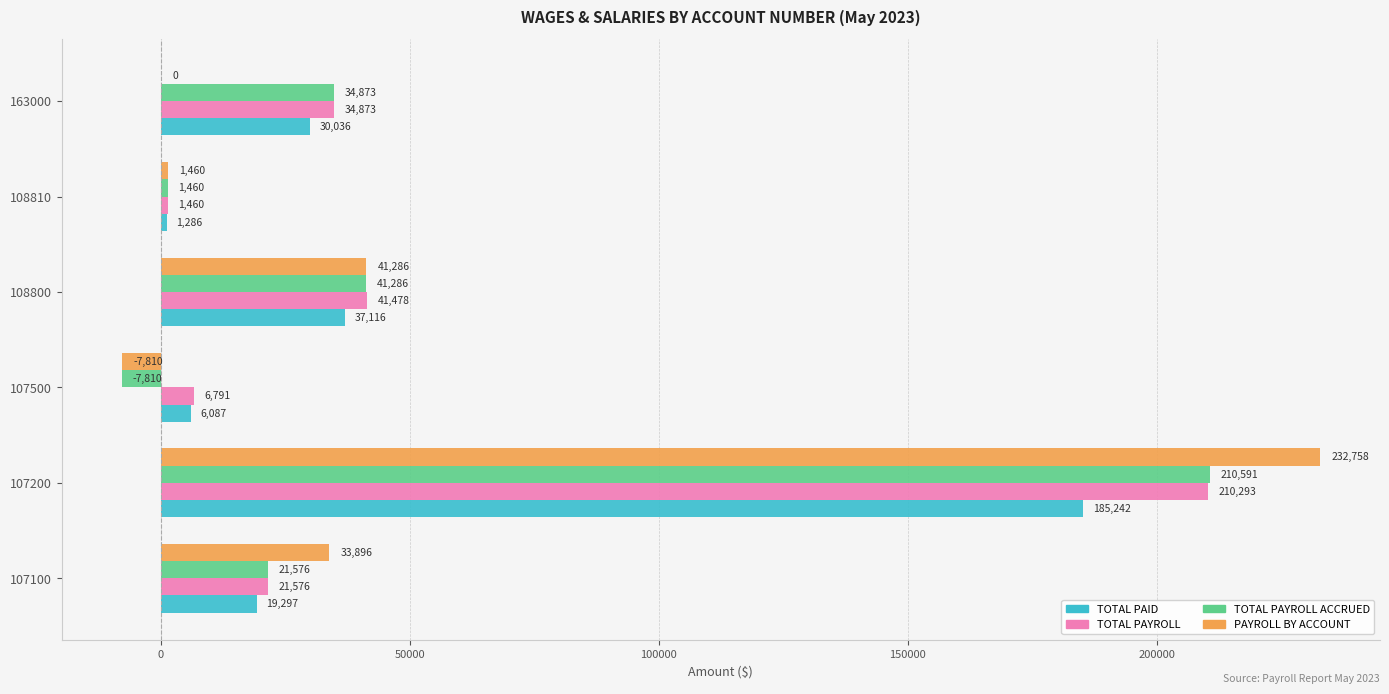

Is the value of PAYROLL BY ACCOUNT at 107200 greater than the value of TOTAL PAYROLL ACCRUED at 107200?

Yes